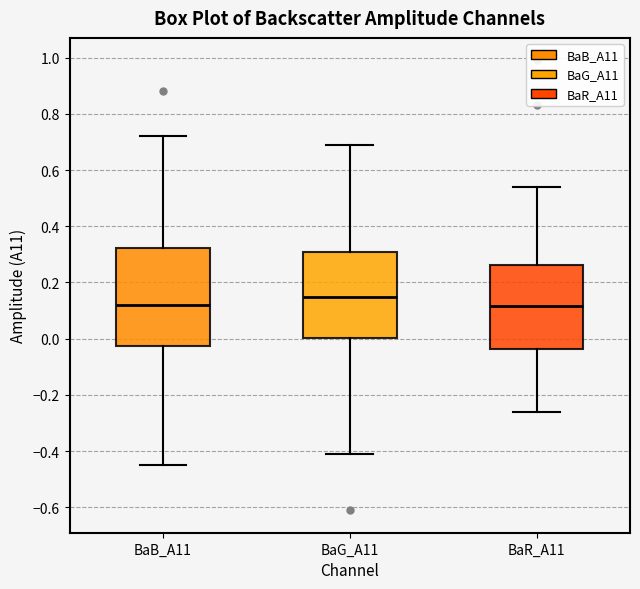

Where is the lower edge of the box for BaG_A11 on the y-axis? The values are not printed on the chart, so give them approximately, as read against the axis.

0.00